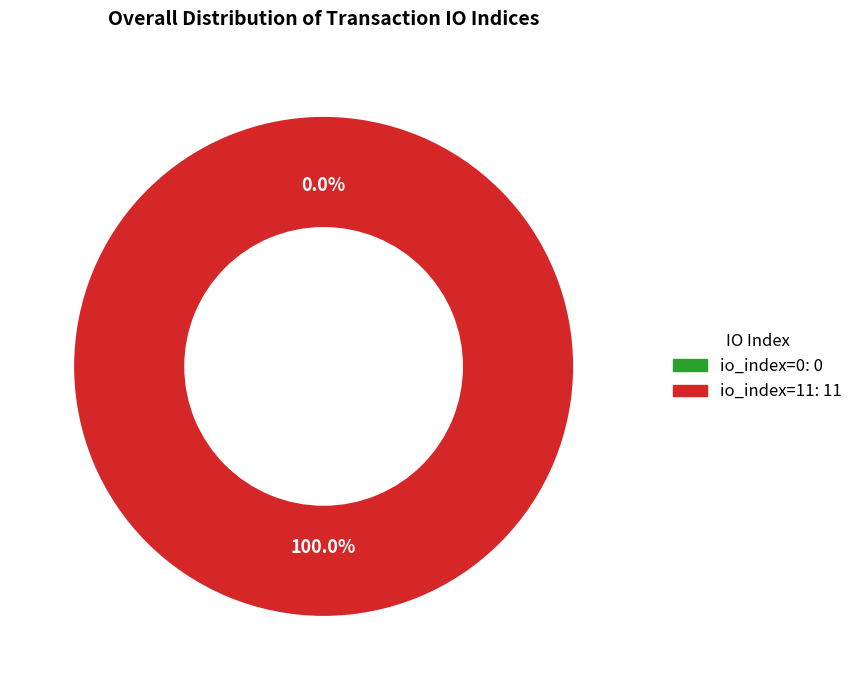

Is there any slice that represents more than half of the pie?

Yes